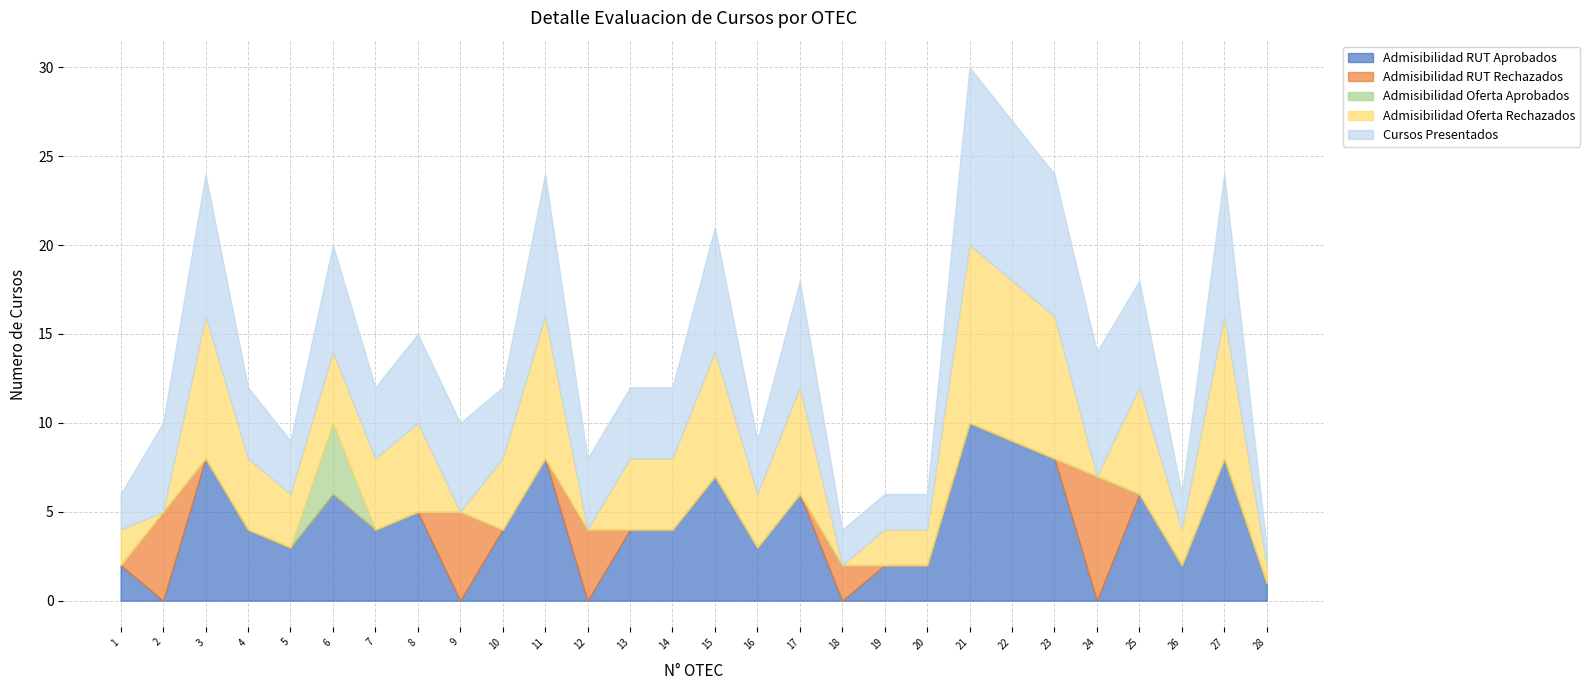

Read the Admisibilidad Oferta Rechazados value at 21, to the nearest 10.

10